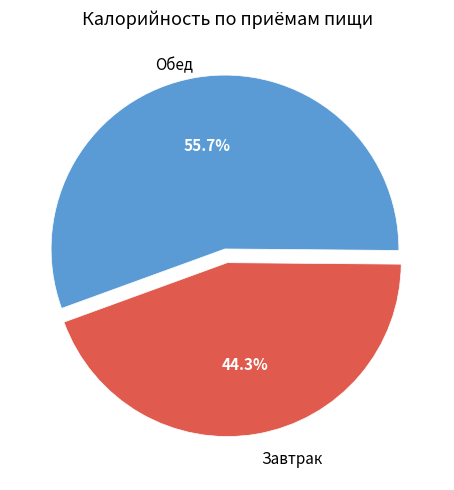

Is there any slice that represents more than half of the pie?

Yes